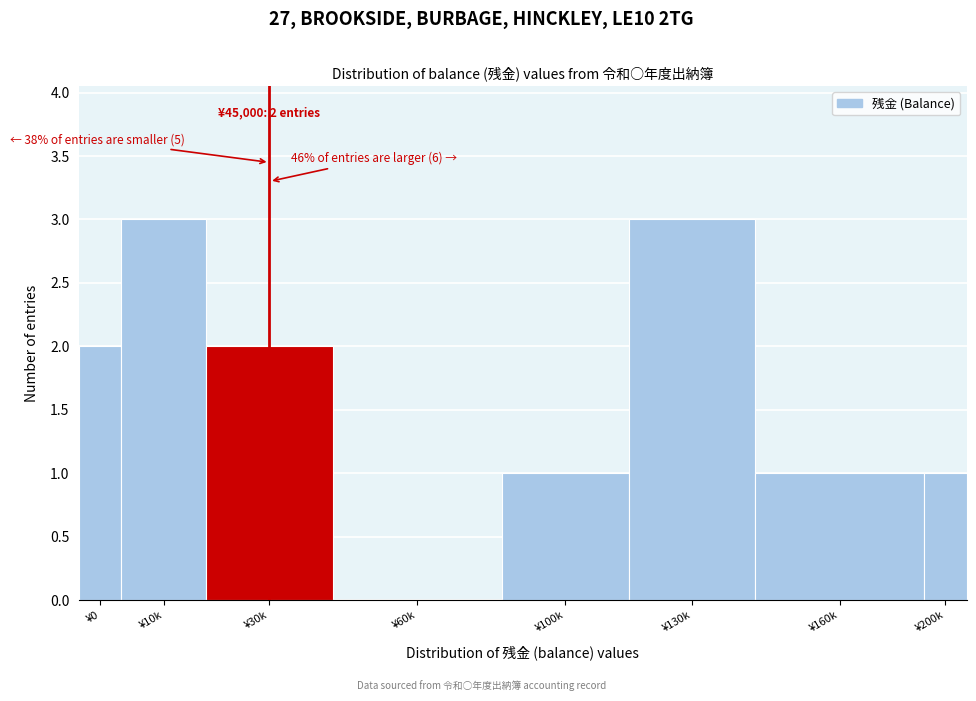

Reading right to left, what are all the values shown in this chart?

¥200k=1	¥160k=1	¥130k=3	¥100k=1	¥60k=0	¥30k=2	¥10k=3	¥0=2